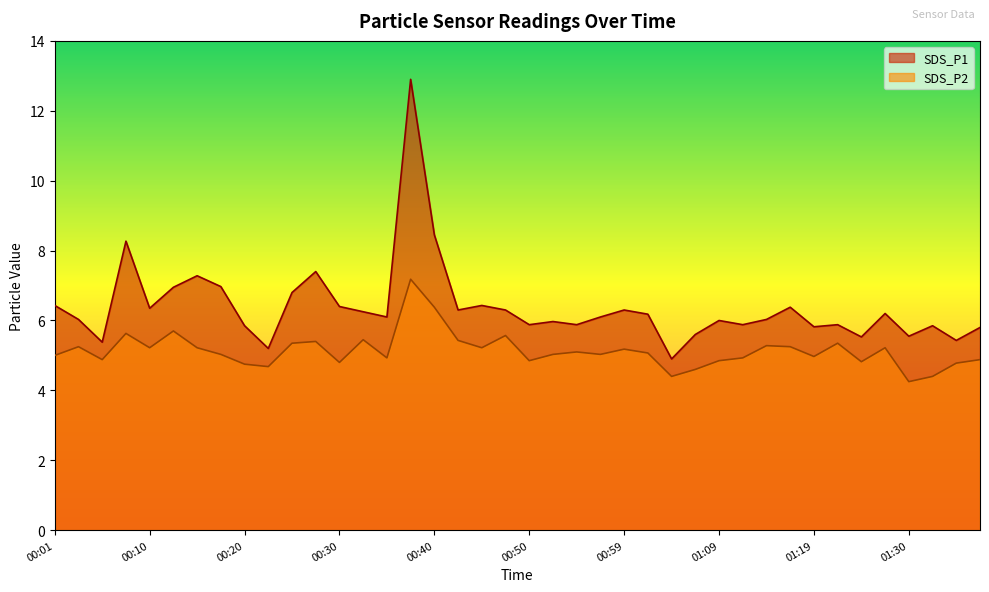

What are all the series names shown in the legend?

SDS_P1, SDS_P2